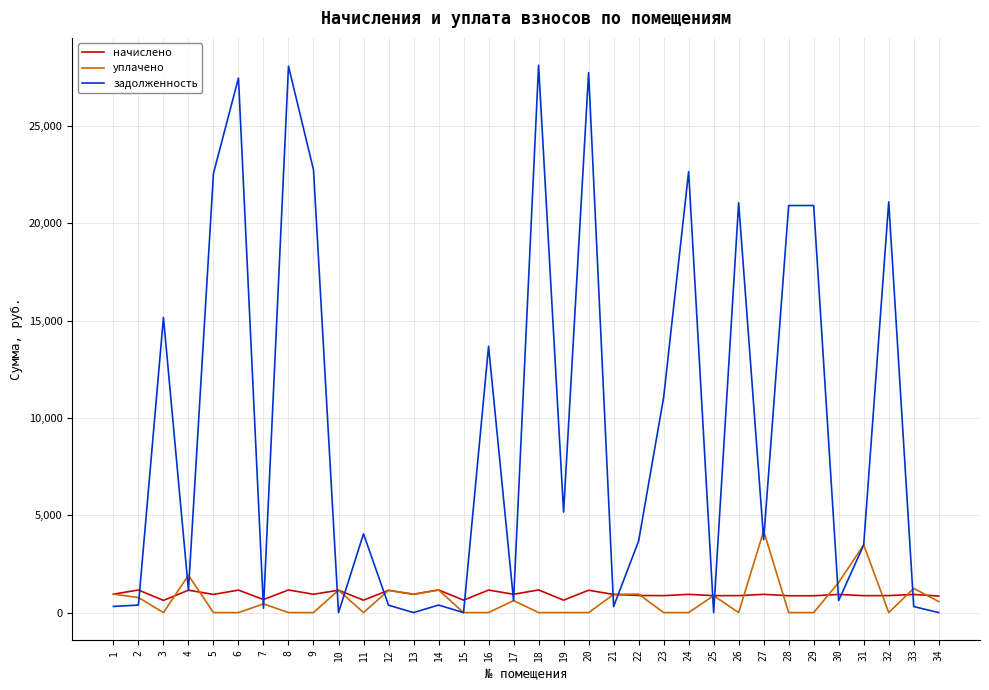

What value does the задолженность series have at 33?

310.7